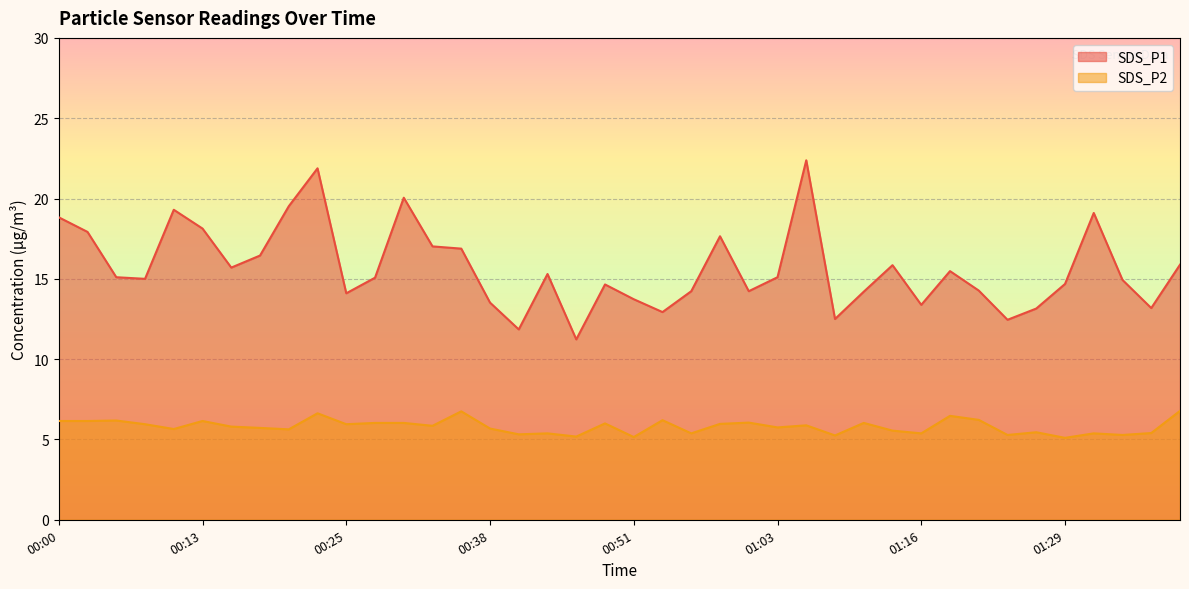

True or false: SDS_P1 and SDS_P2 cross at least once.

False